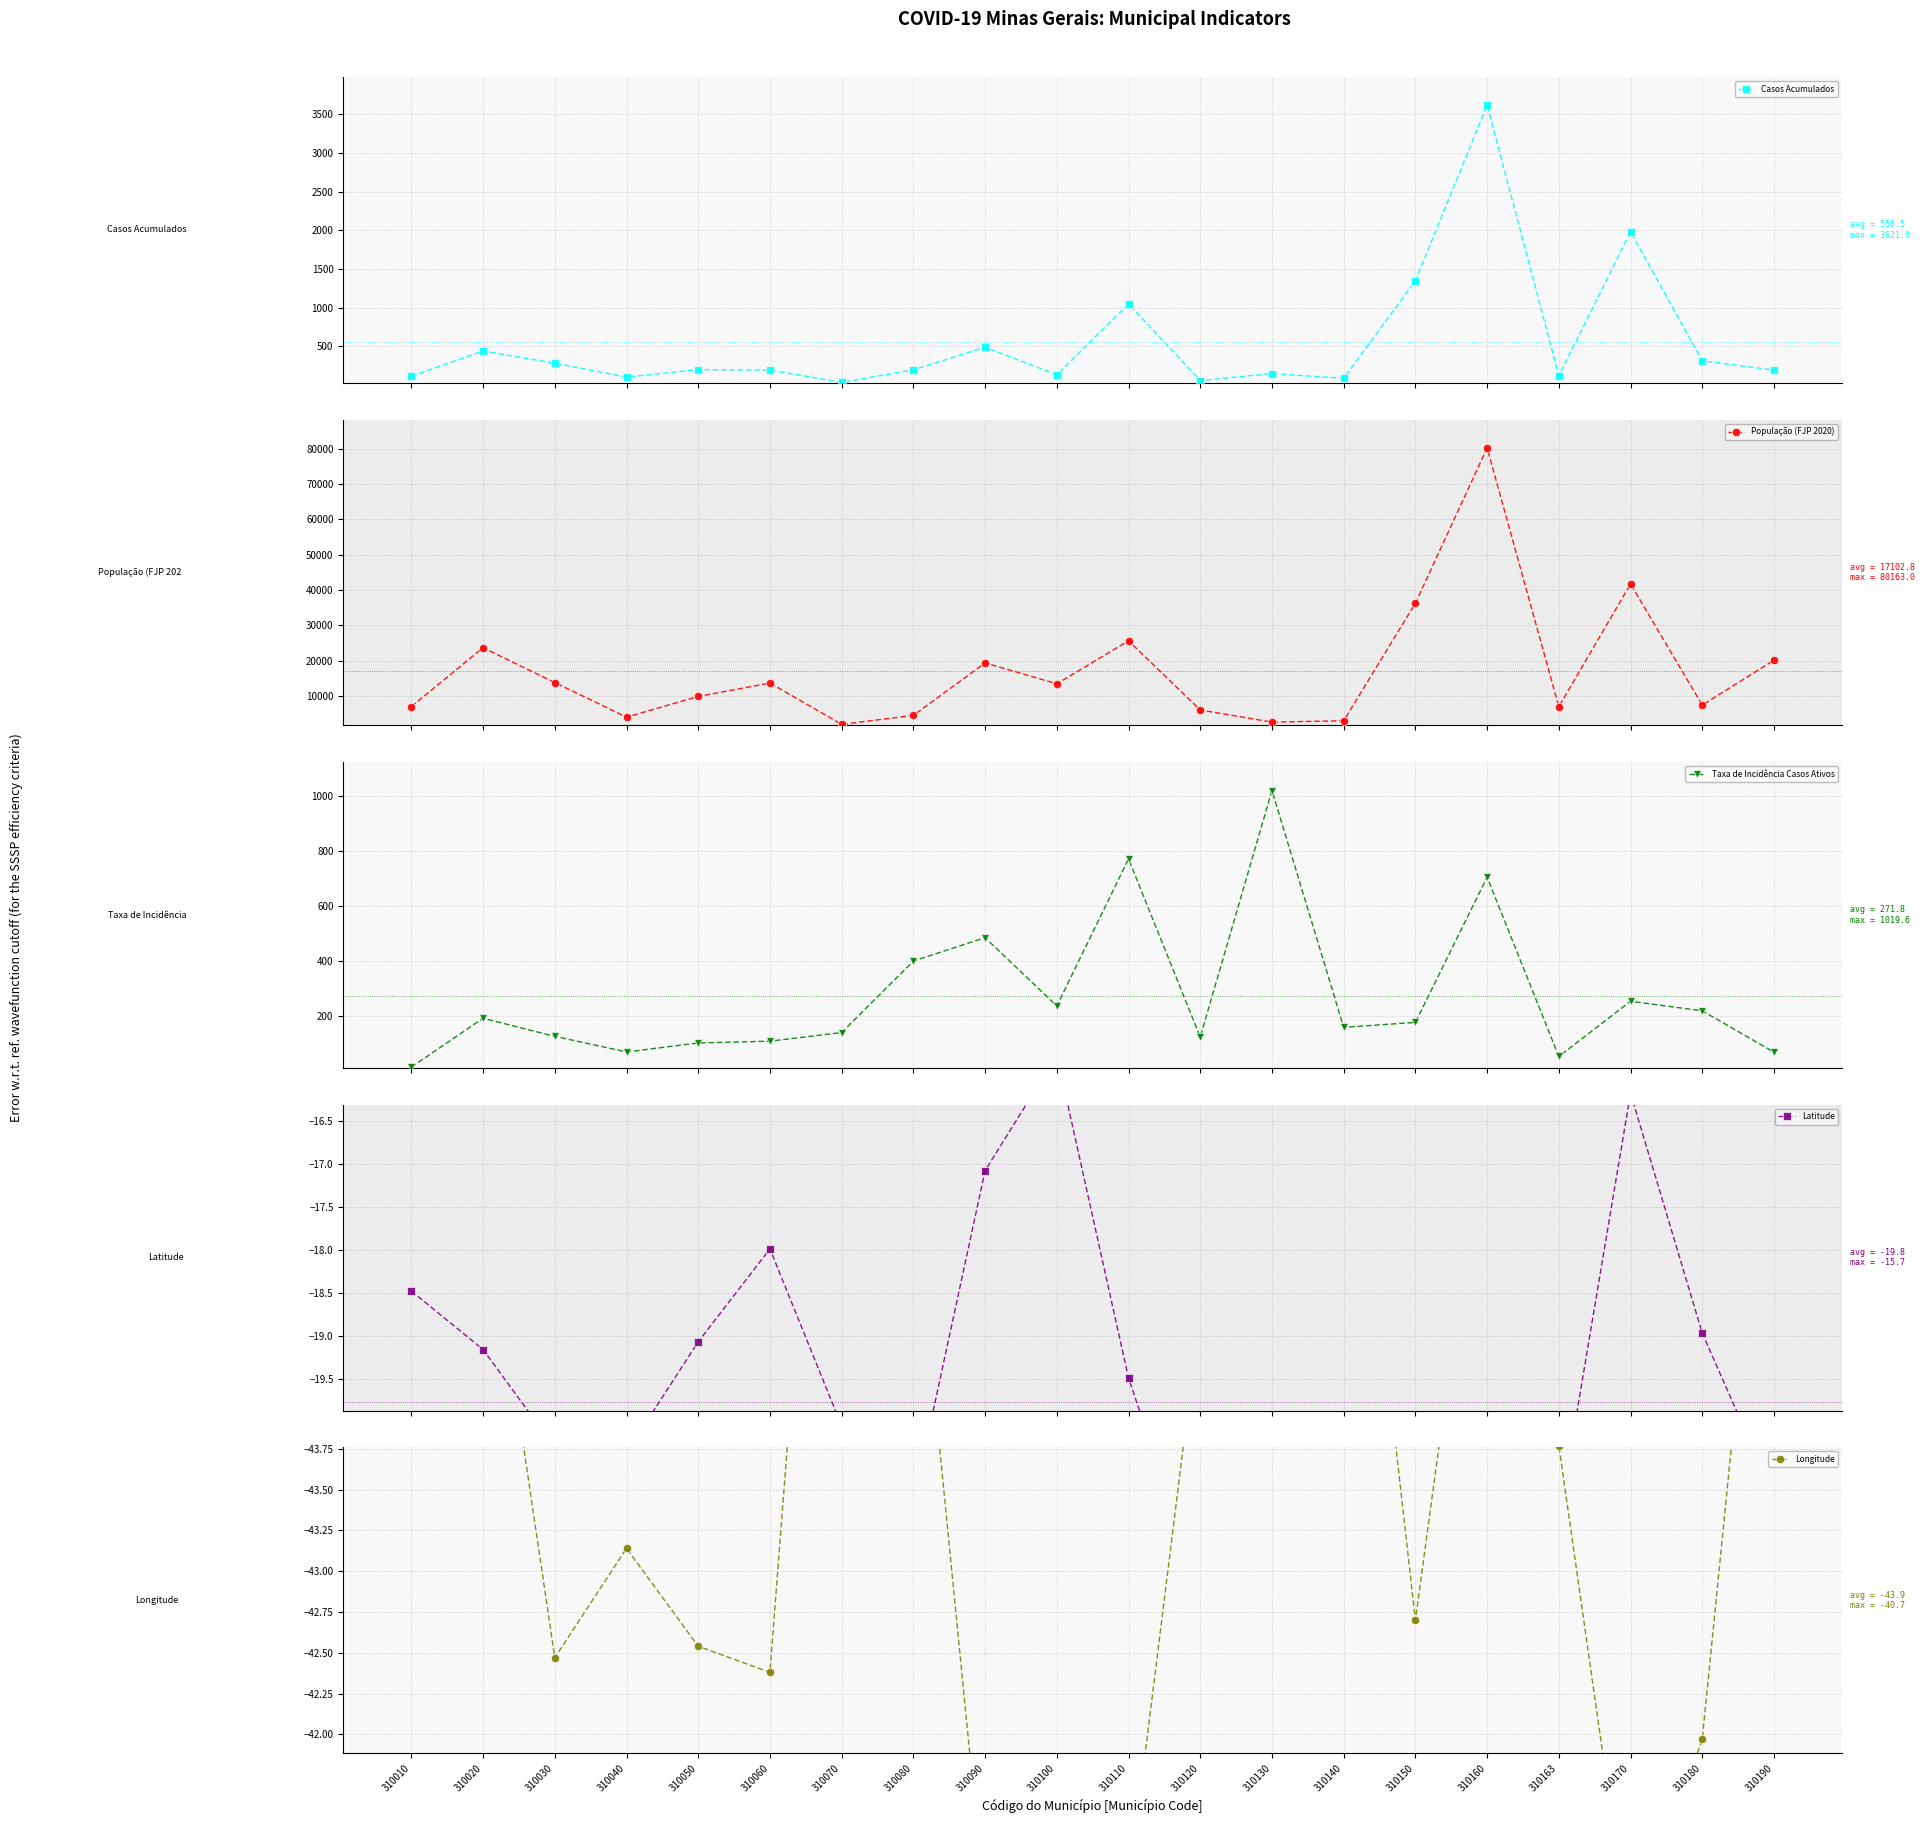

What is the value of the Longitude point at the 14th from the left?

-46.6